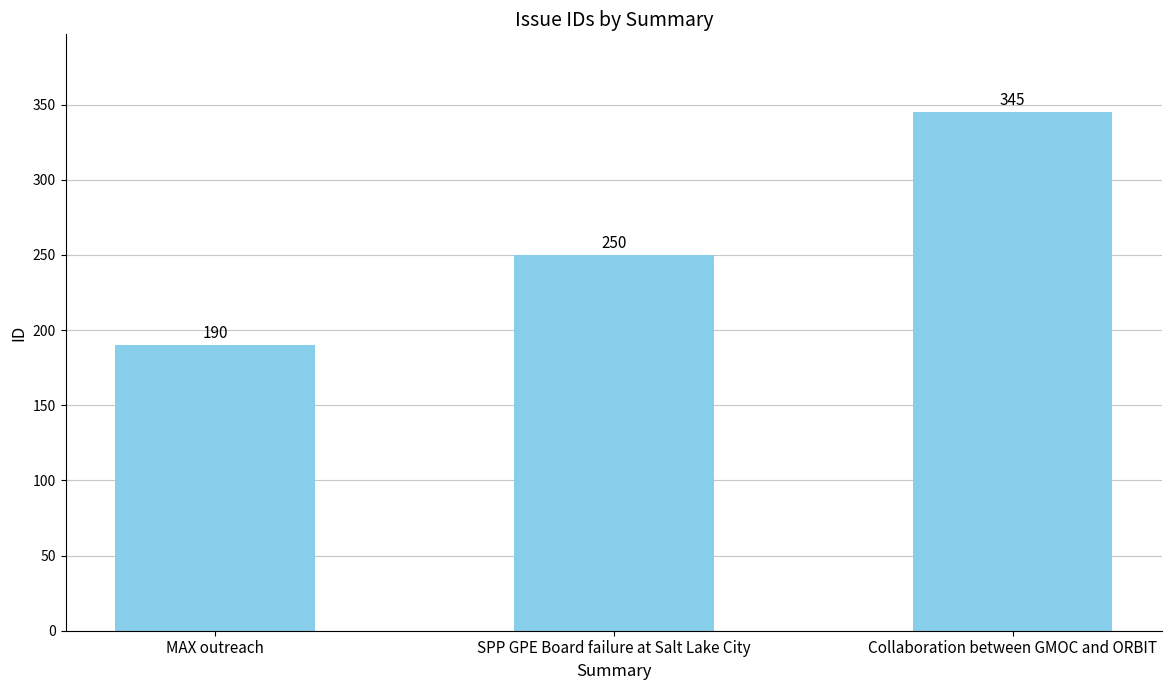

Which label corresponds to the largest value in the chart?

Collaboration between GMOC and ORBIT